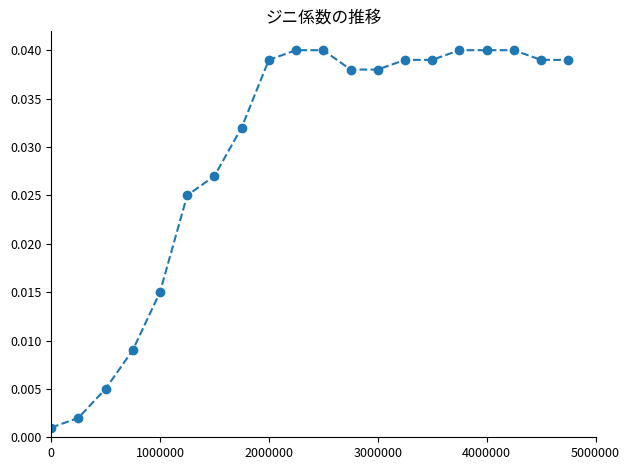

How many lines are shown in the chart?

1